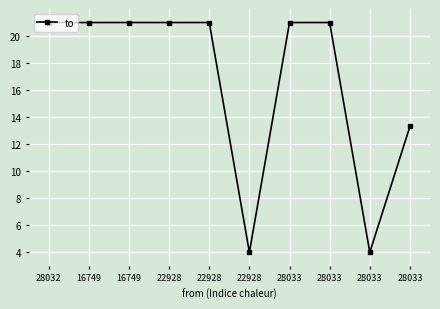

At which category does the data reach its first local valley?

22928